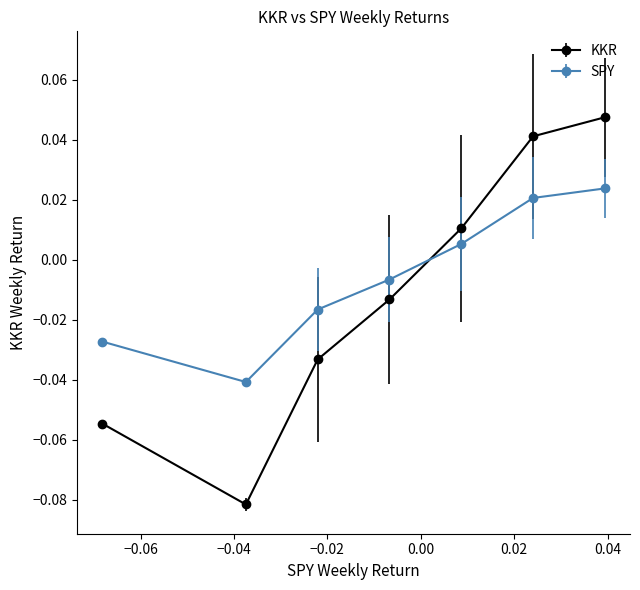

Which series has the largest range (max minus min)?

KKR